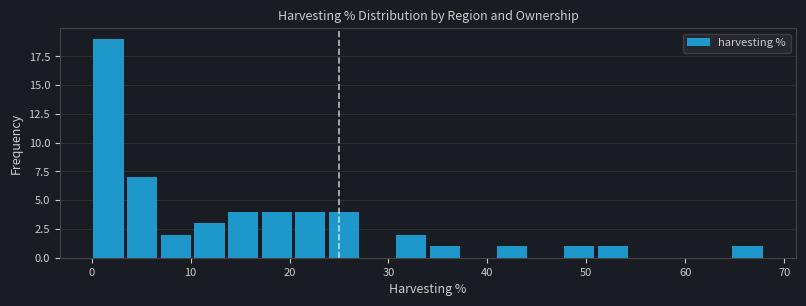

Around what value on the x-axis is the tallest bar? Give the approximate position of its centre, as read against the axis.

2